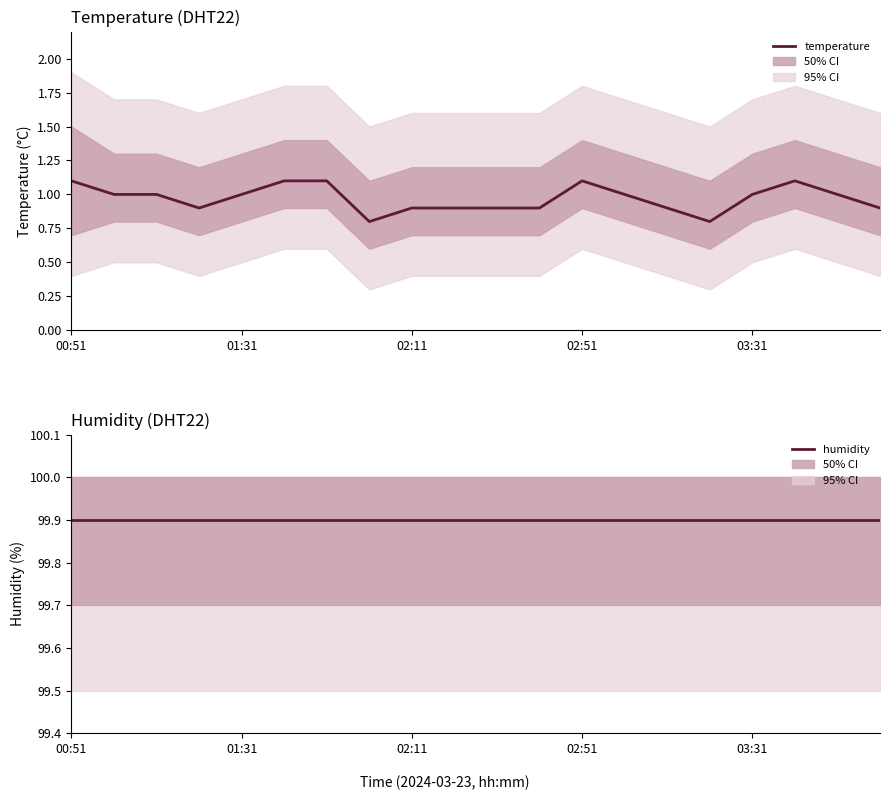

What is the difference between the highest and lowest values at 15?

99.1